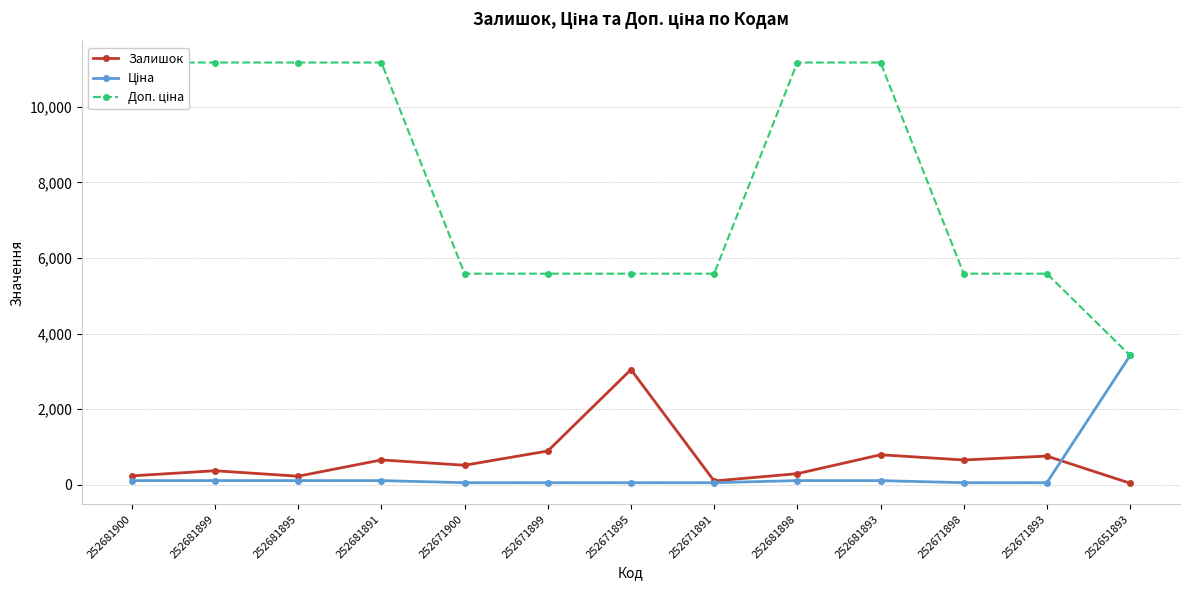

At 252681895, list the series in order from smallest to largest.

Ціна, Залишок, Доп. ціна